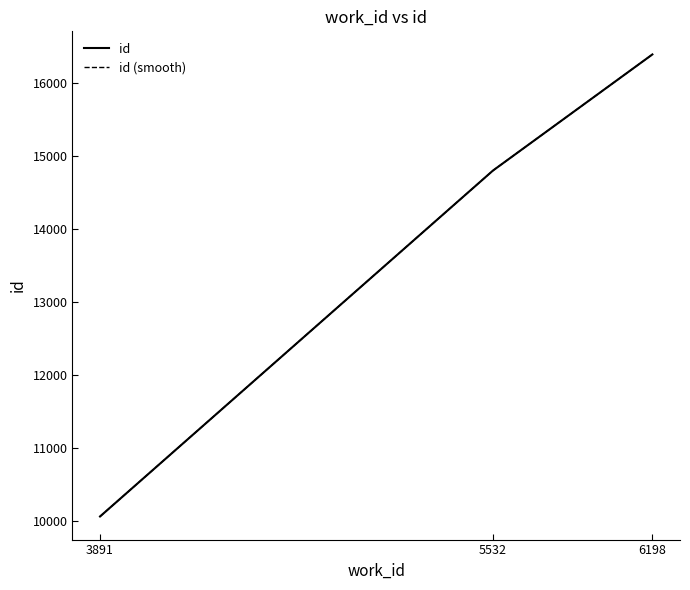

Count the values in the range 10067 to 16388.

3